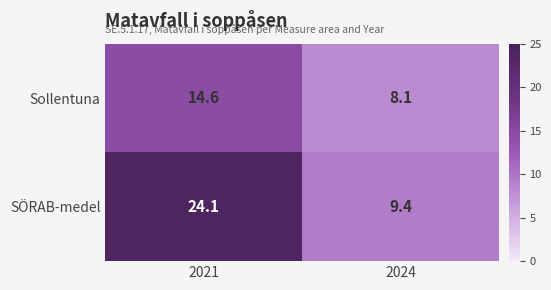

List the series in order of their peak value, lowest first.

Sollentuna, SÖRAB-medel